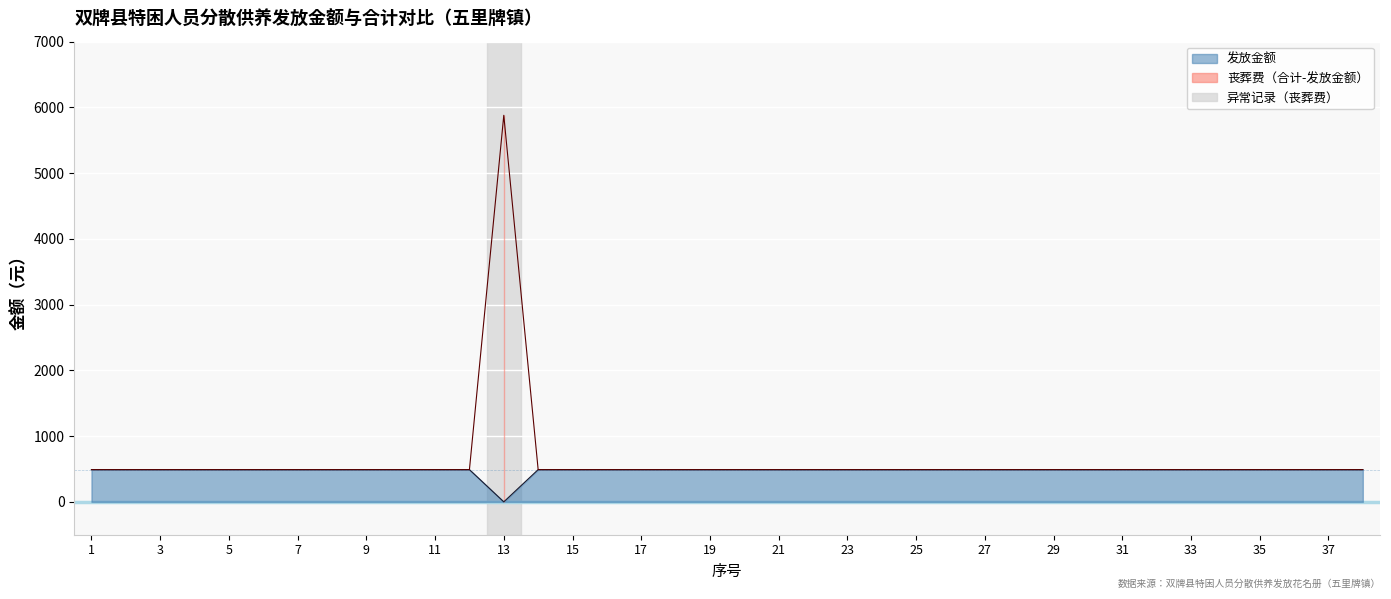

Reading right to left, what are all the values shown in this chart?

发放金额: 490	490	490	490	490	490	490	490	490	490	490	490	490	490	490	490	490	490	490	490	490	490	490	490	490	0	490	490	490	490	490	490	490	490	490	490	490	490
合计: 490	490	490	490	490	490	490	490	490	490	490	490	490	490	490	490	490	490	490	490	490	490	490	490	490	5880	490	490	490	490	490	490	490	490	490	490	490	490